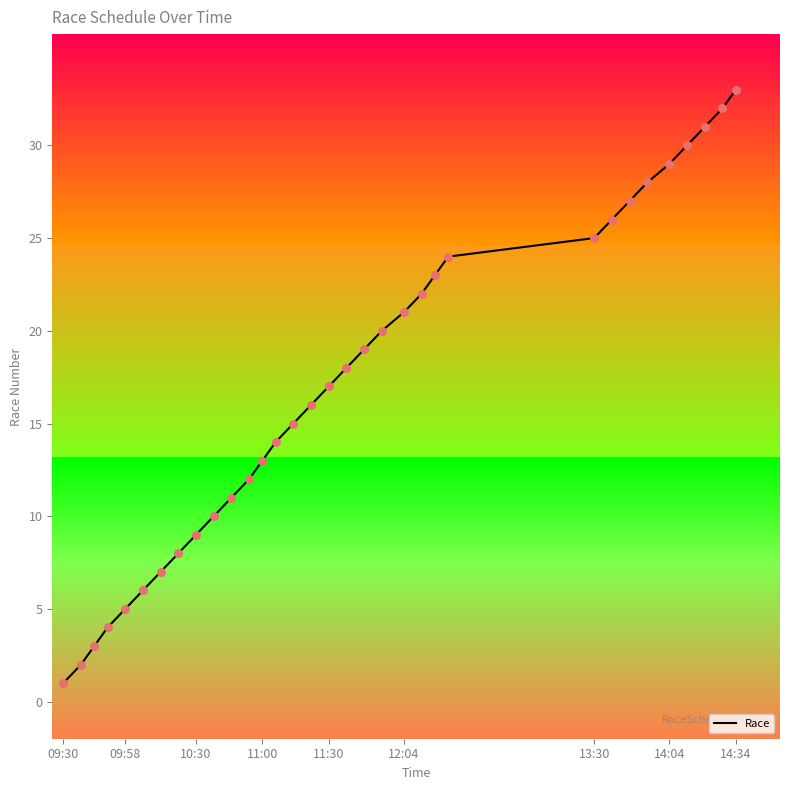

What is the greatest value displayed?

33